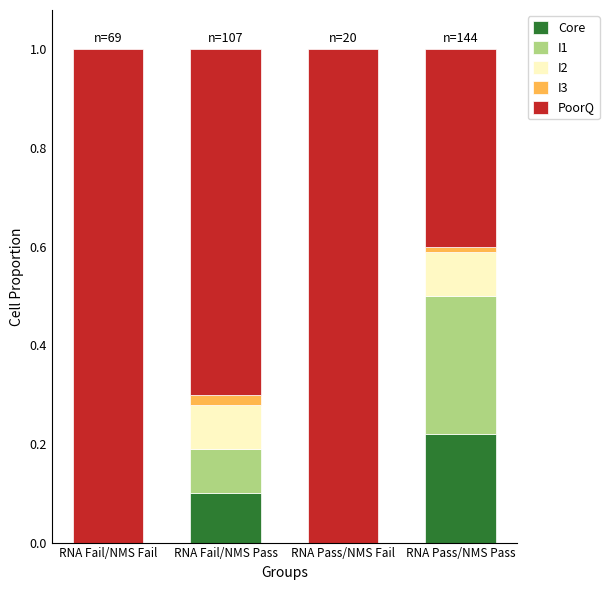

Which category has the highest value in the Core series?

RNA Pass/NMS Pass